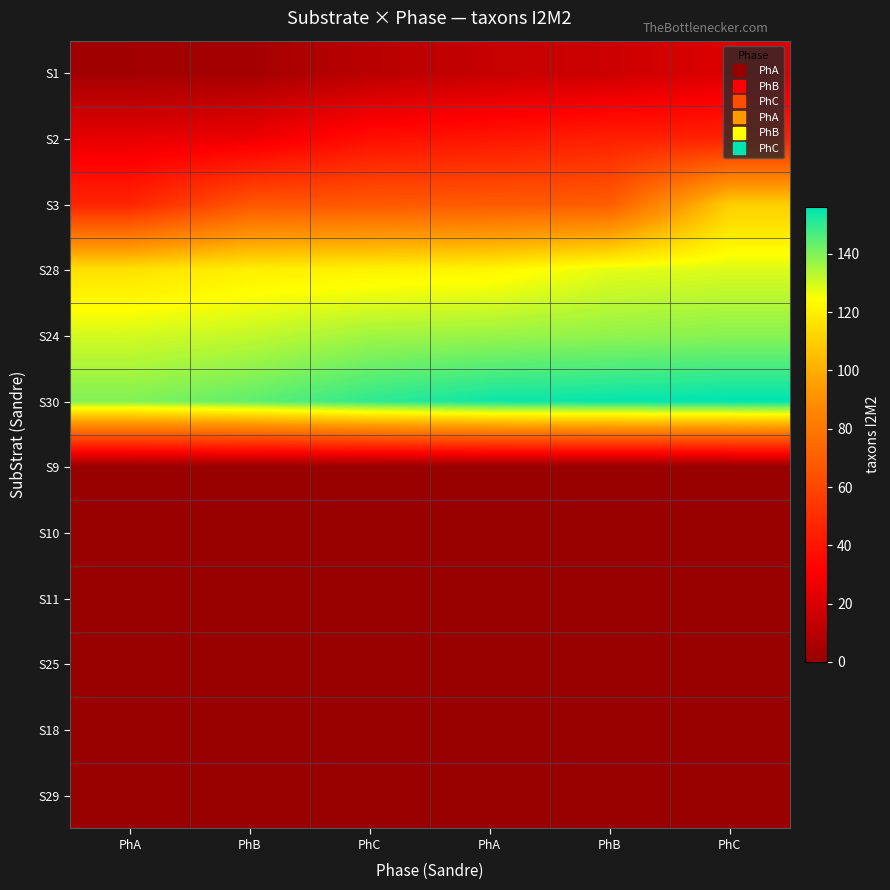

Count the number of categories in the chart.

6